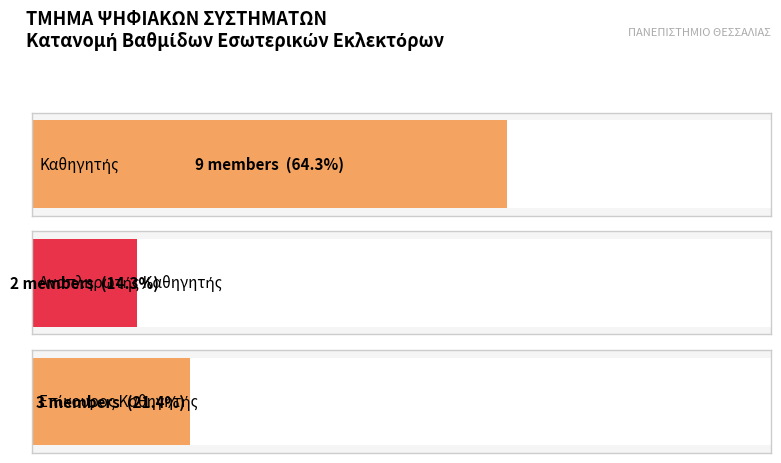

At which category does the chart reach its peak across all series?

Καθηγητής